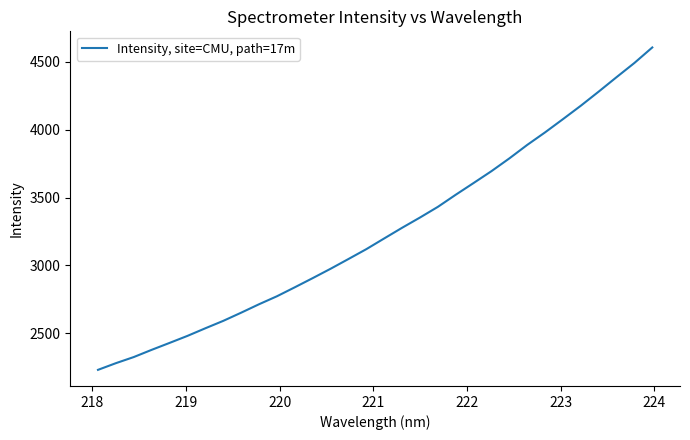

What is the greatest value displayed?

4605.9